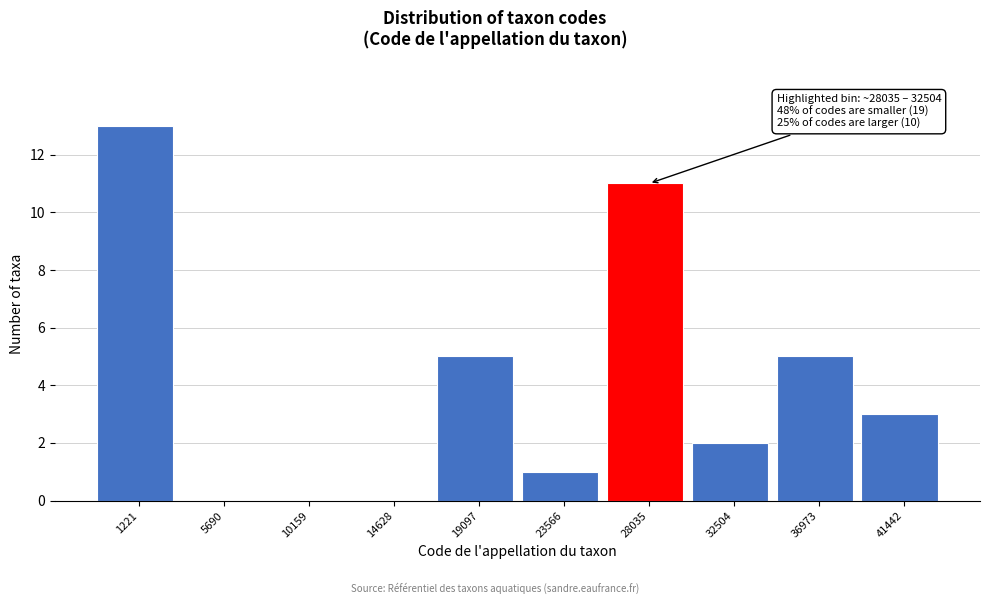

Reading left to right, transcribe all the data shown in this chart.

1221=13	5690=0	10159=0	14628=0	19097=5	23566=1	28035=11	32504=2	36973=5	41442=3